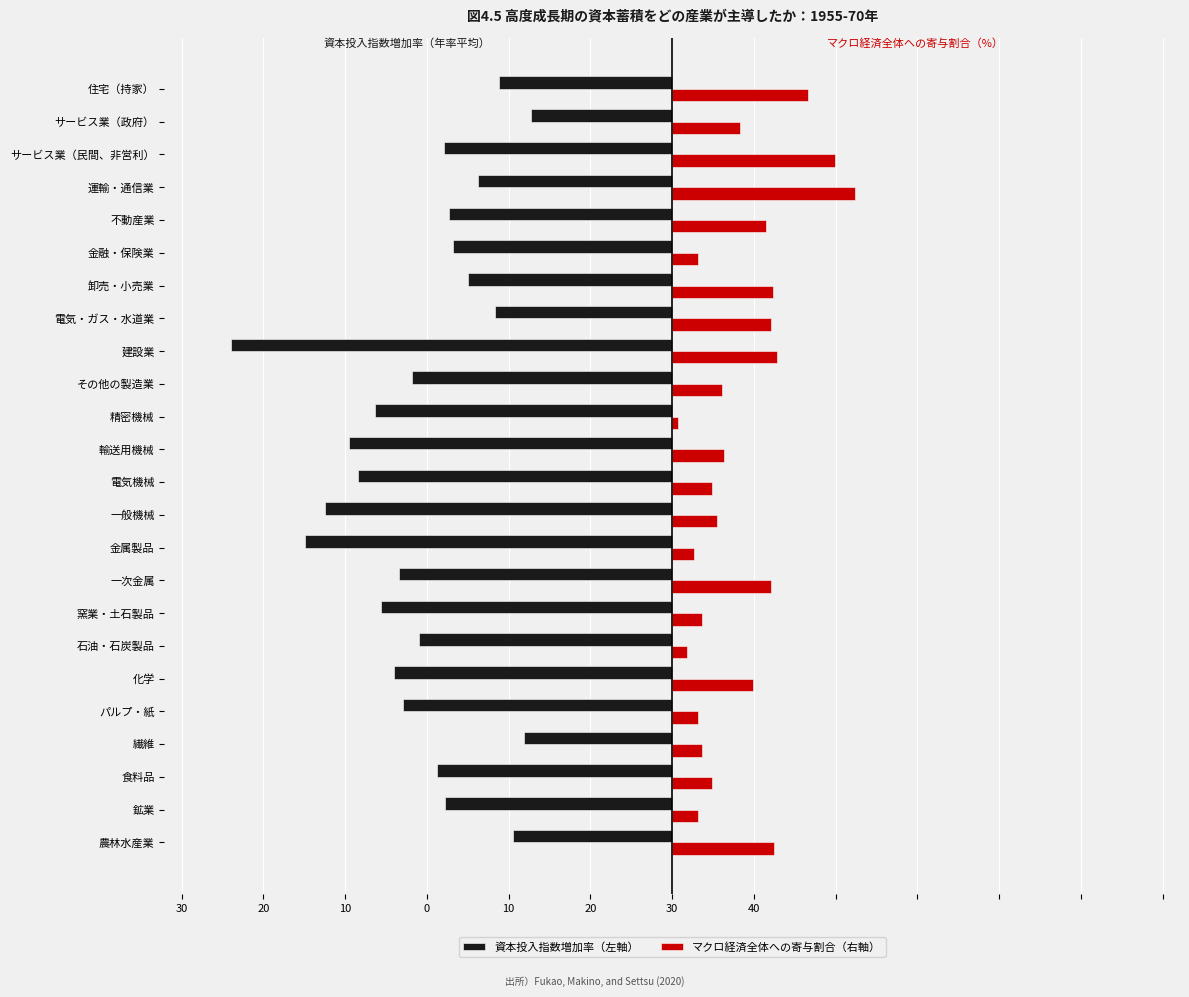

What are all the series names shown in the legend?

資本投入指数増加率（左軸）, マクロ経済全体への寄与割合（右軸）